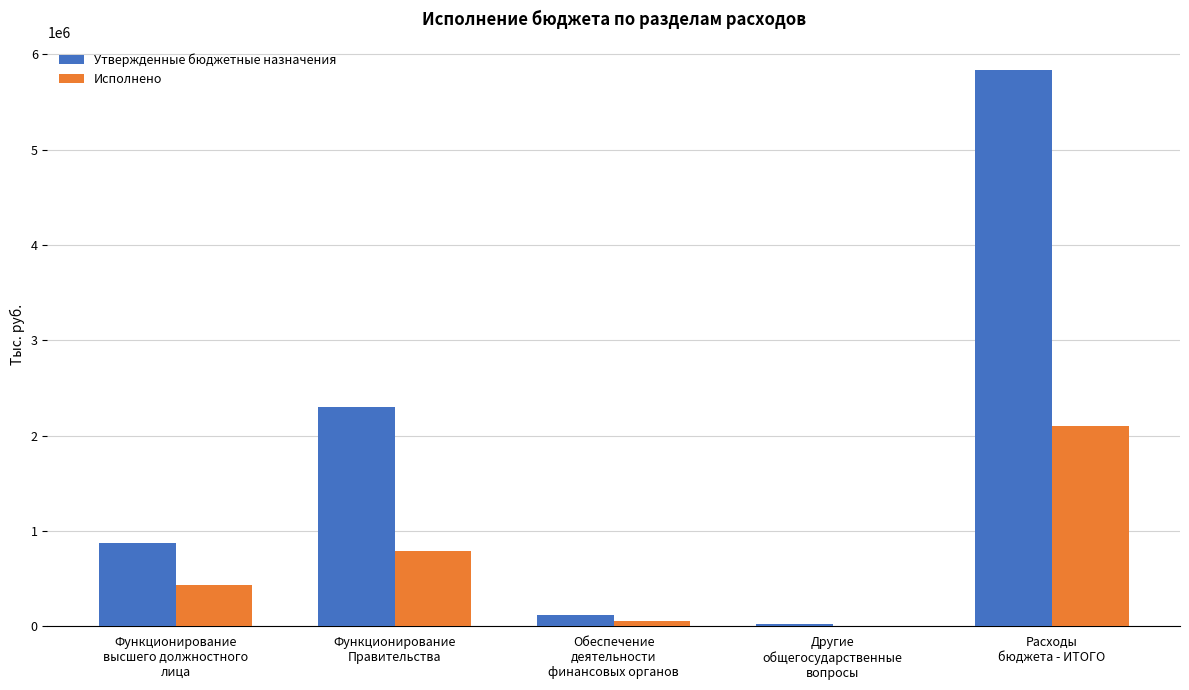

Reading right to left, list all the values displayed in this chart.

Утвержденные бюджетные назначения: Расходы
бюджета - ИТОГО=5839343.7	Другие
общегосударственные
вопросы=23920.7	Обеспечение
деятельности
финансовых органов=115470.0	Функционирование
Правительства=2298679.0	Функционирование
высшего должностного
лица=872439.0
Исполнено: Расходы
бюджета - ИТОГО=2100817.9	Другие
общегосударственные
вопросы=1000.0	Обеспечение
деятельности
финансовых органов=57715.0	Функционирование
Правительства=790931.4	Функционирование
высшего должностного
лица=429989.5